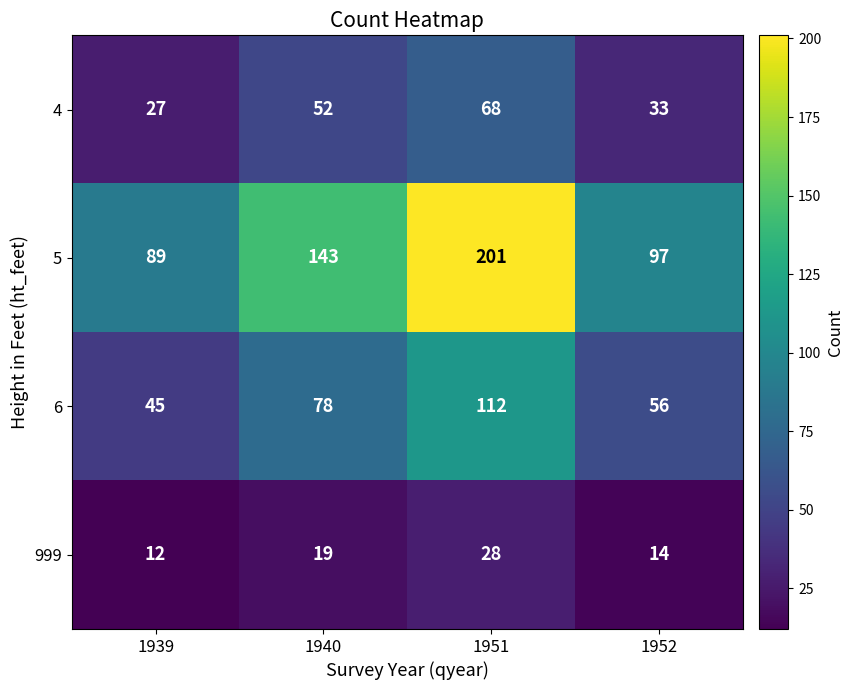

Reading left to right, transcribe all the data shown in this chart.

4: 1939=27	1940=52	1951=68	1952=33
5: 1939=89	1940=143	1951=201	1952=97
6: 1939=45	1940=78	1951=112	1952=56
999: 1939=12	1940=19	1951=28	1952=14